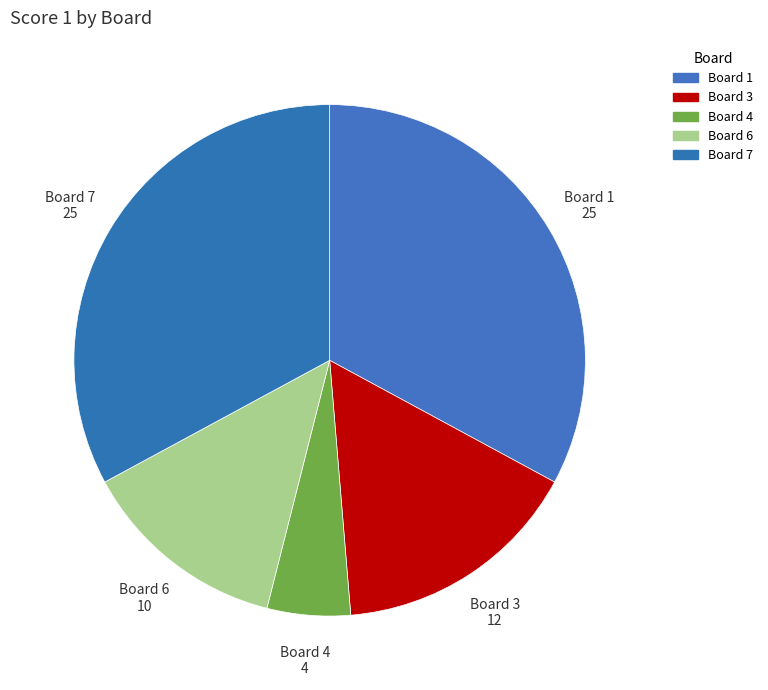

The Board 7 slice represents 33% of the pie. True or false?

True